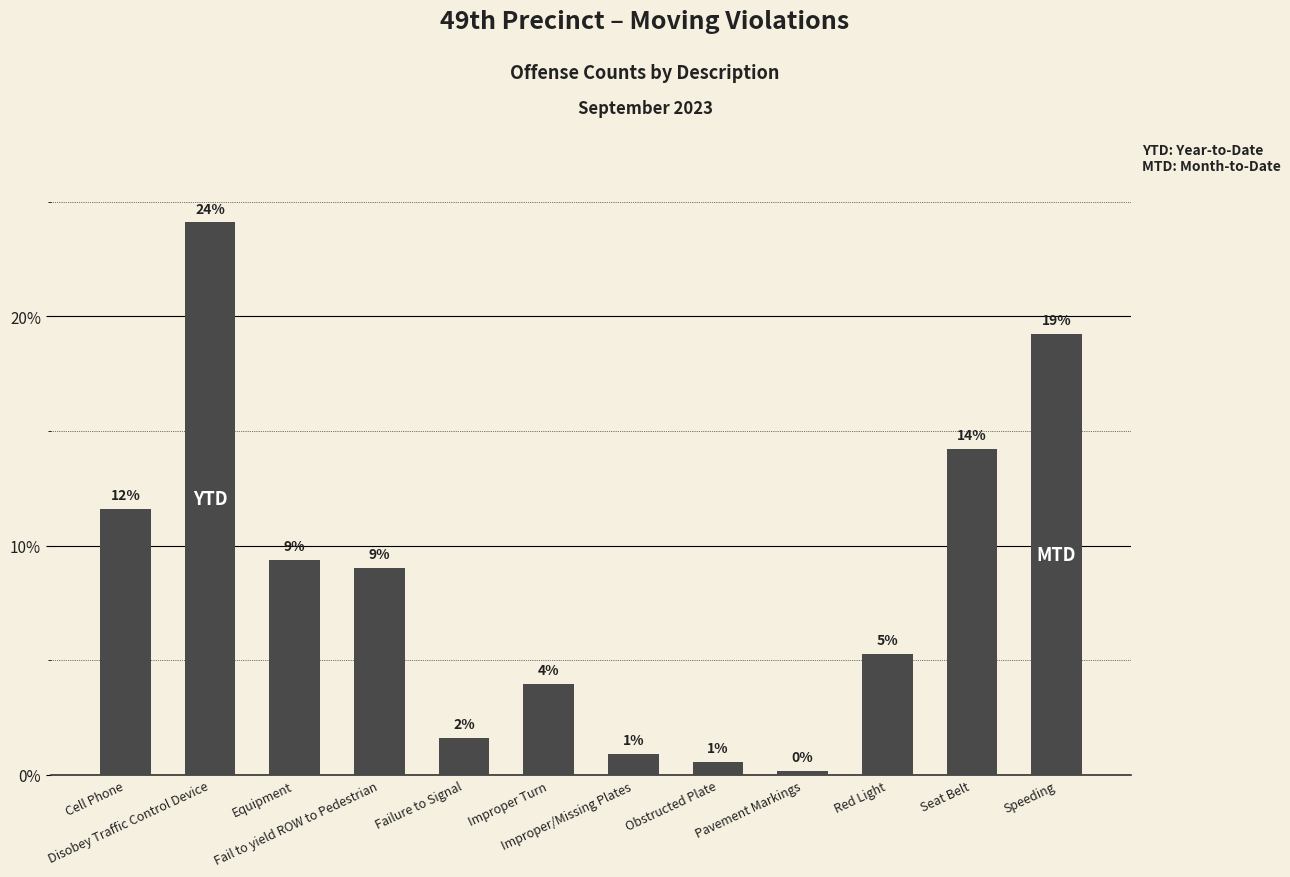

Reading left to right, transcribe all the data shown in this chart.

Cell Phone=11.6	Disobey Traffic Control Device=24.1	Equipment=9.4	Fail to yield ROW to Pedestrian=9.0	Failure to Signal=1.6	Improper Turn=4.0	Improper/Missing Plates=0.9	Obstructed Plate=0.6	Pavement Markings=0.2	Red Light=5.3	Seat Belt=14.2	Speeding=19.2